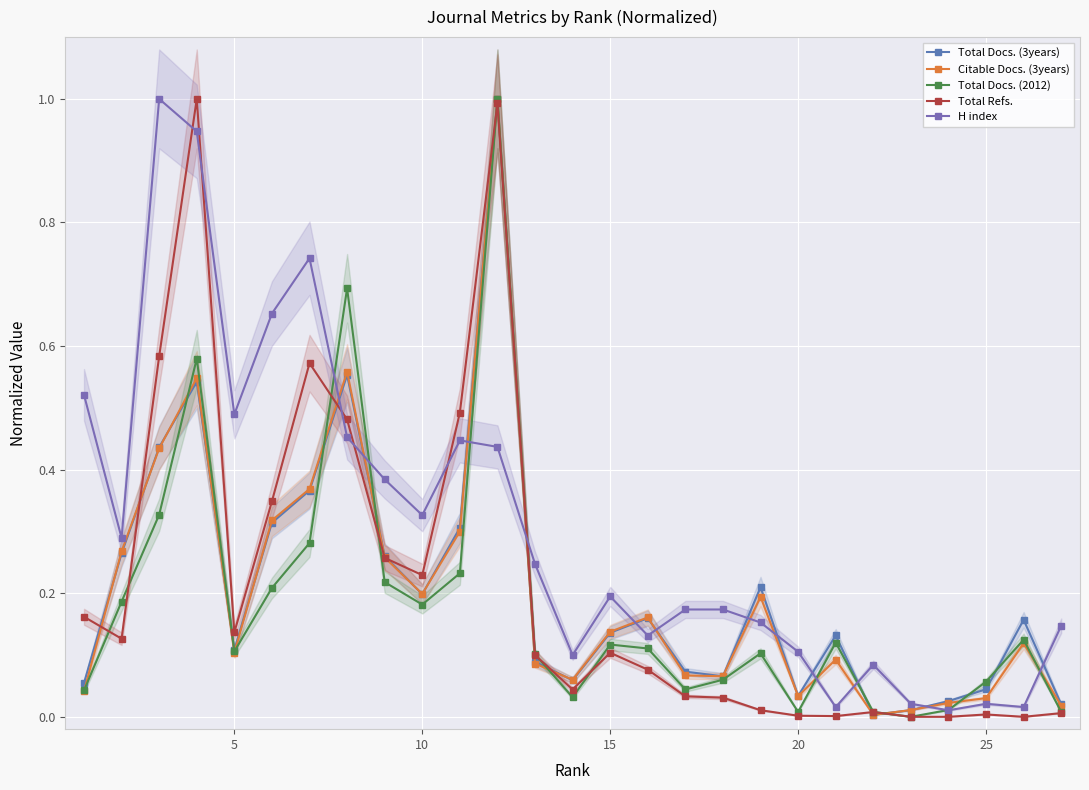

List the series in order of their peak value, lowest first.

Total Docs. (3years), Citable Docs. (3years), Total Docs. (2012), Total Refs., H index